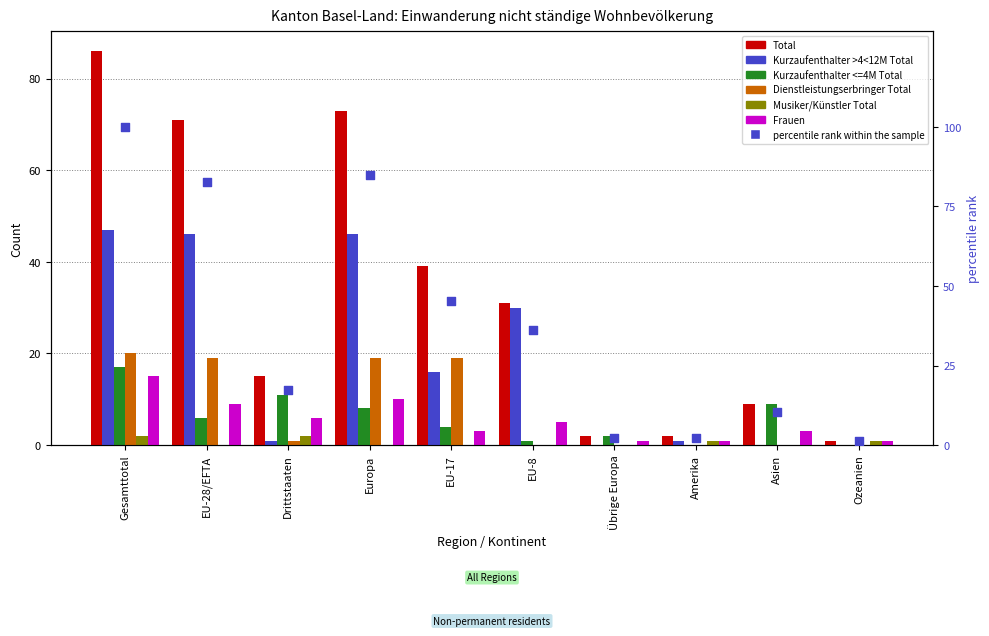

What are all the series names shown in the legend?

Total, Kurzaufenthalter >4<12M Total, Kurzaufenthalter <=4M Total, Dienstleistungserbringer Total, Musiker/Künstler Total, Frauen